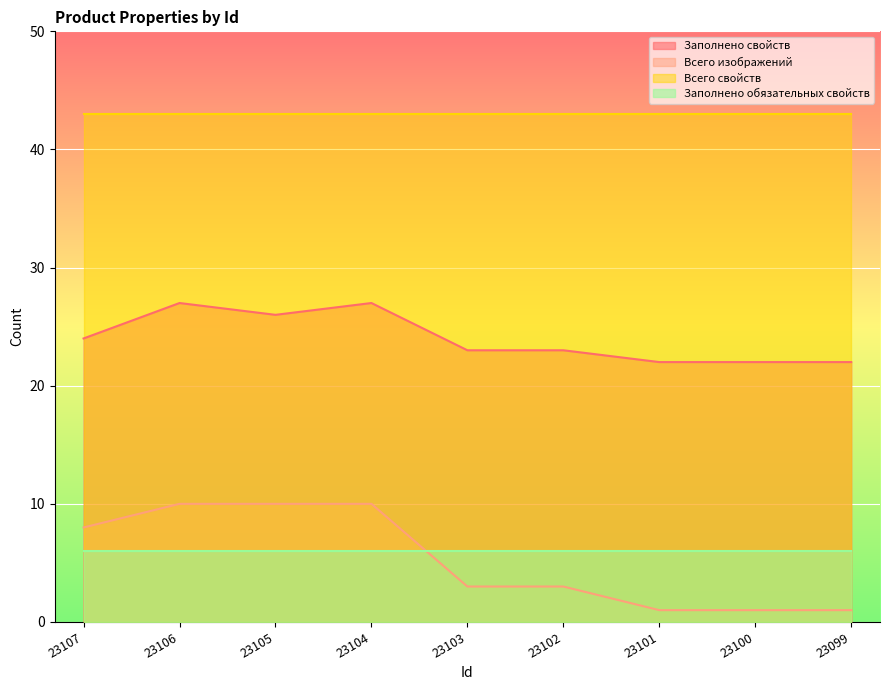

Count the Заполнено свойств values in the range 22 to 26.

7